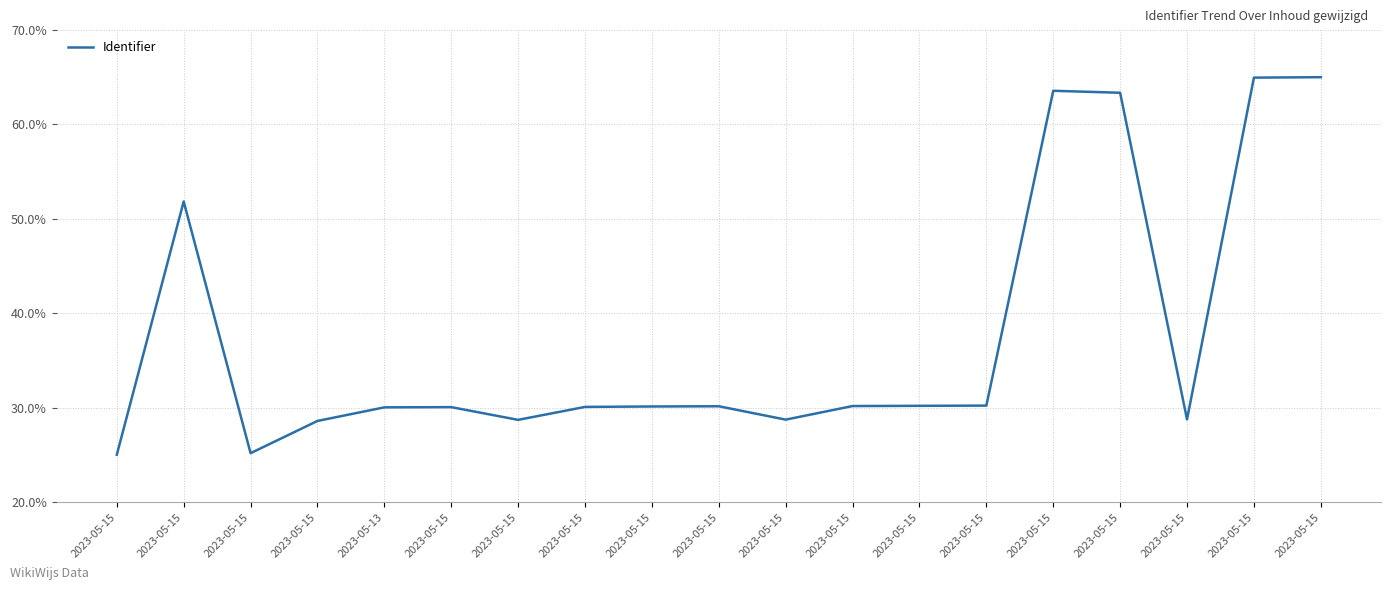

What is the sum of all values?

714.5